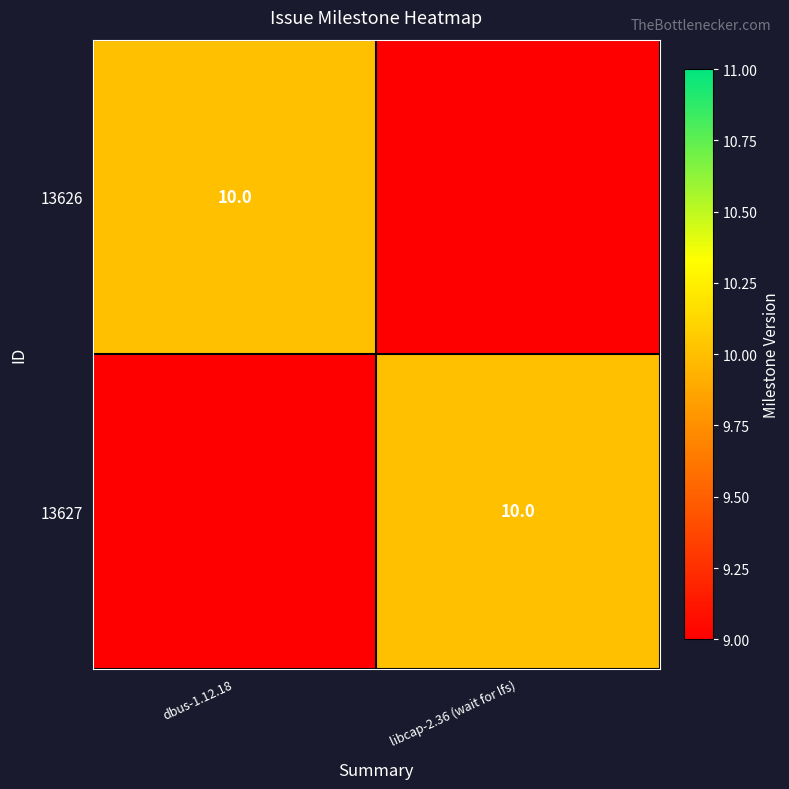

At which category is the sum across all series the highest?

dbus-1.12.18